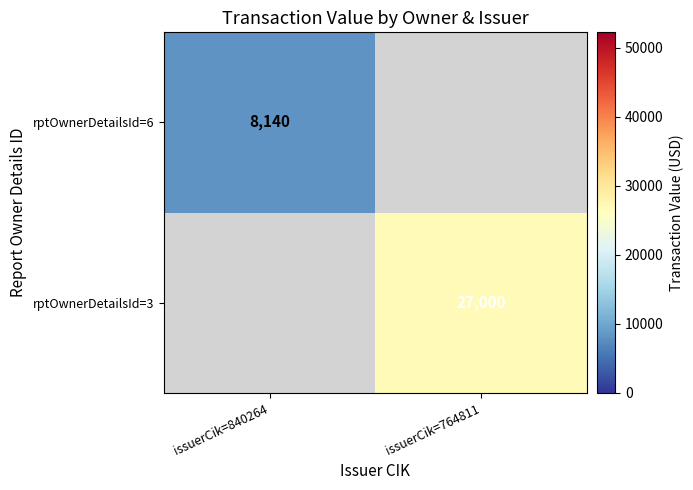

True or false: rptOwnerDetailsId=3 has a value of 18062 at issuerCik=764811.

False